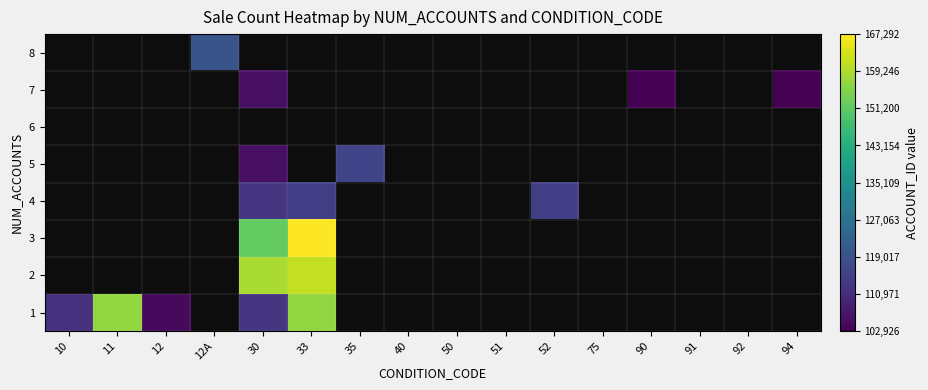

Which series has the largest range (max minus min)?

1